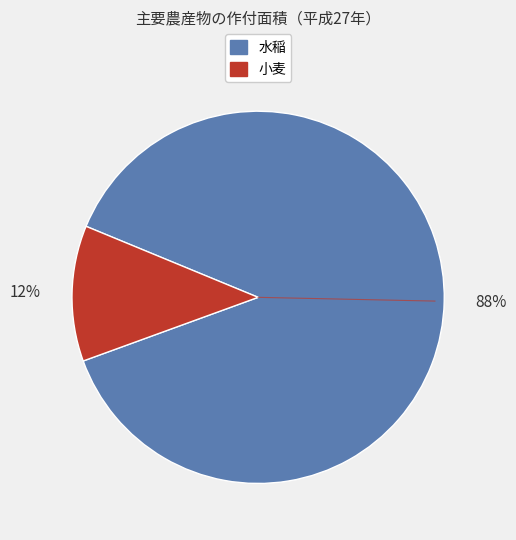

Between 水稲 and 小麦, which is larger?

水稲